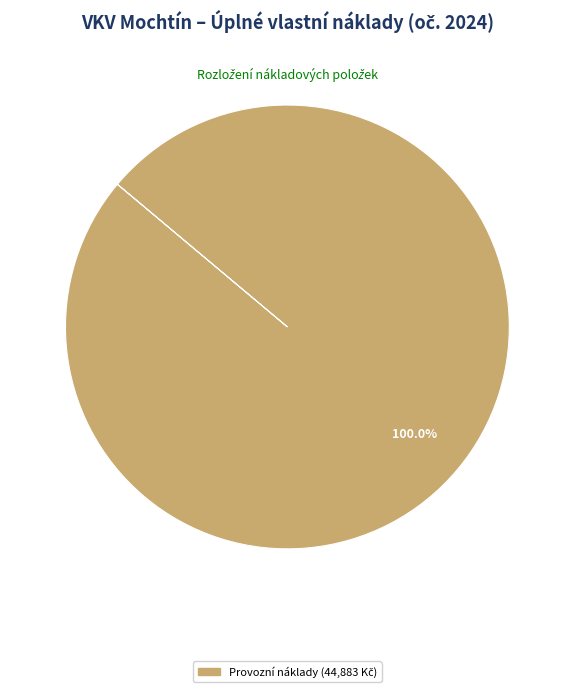

Does any single category account for the majority?

Yes